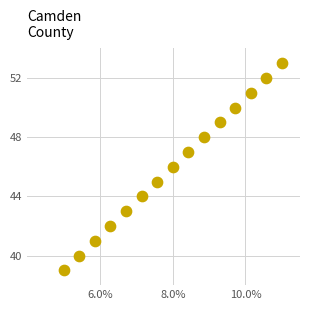

What is the range of Y values (max minus min)?

14